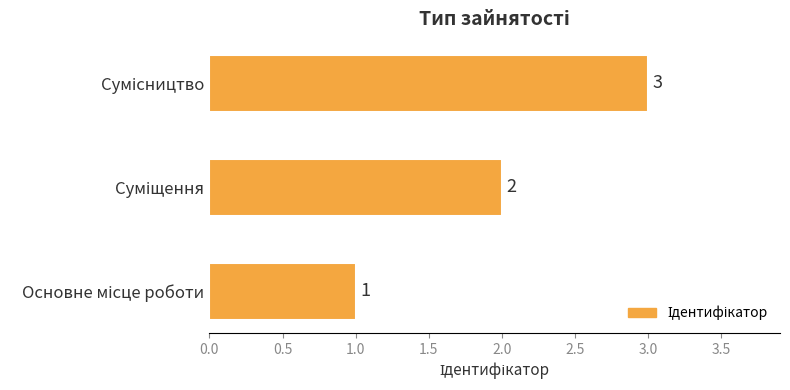

What is the sum of all values?

6